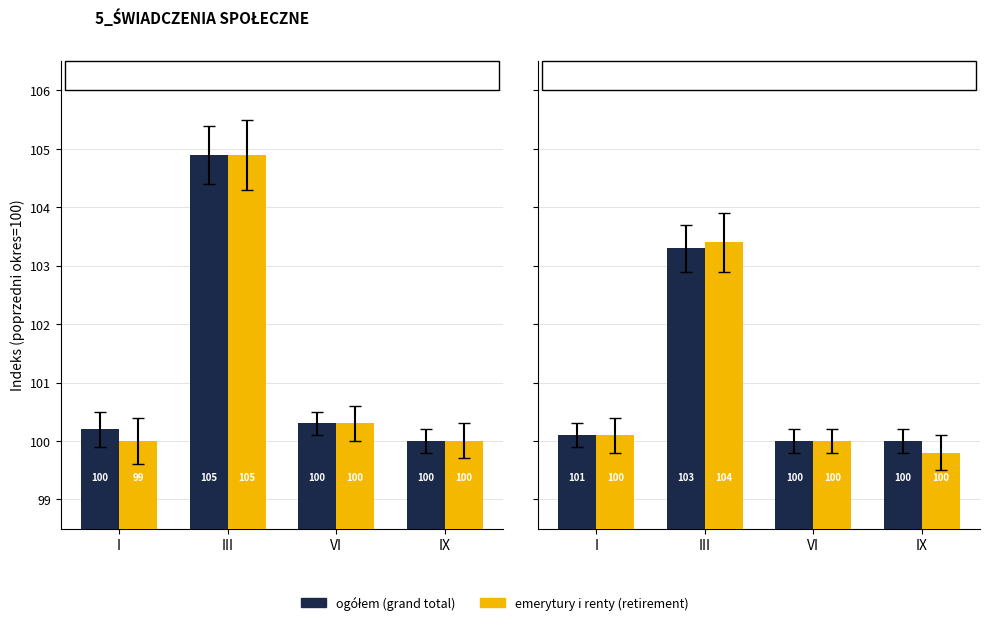

Which series has the largest total across all categories?

ogółem (grand total)